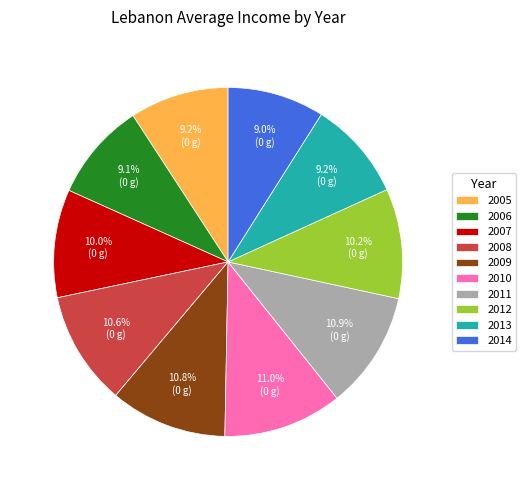

Between 2012 and 2009, which is larger?

2009